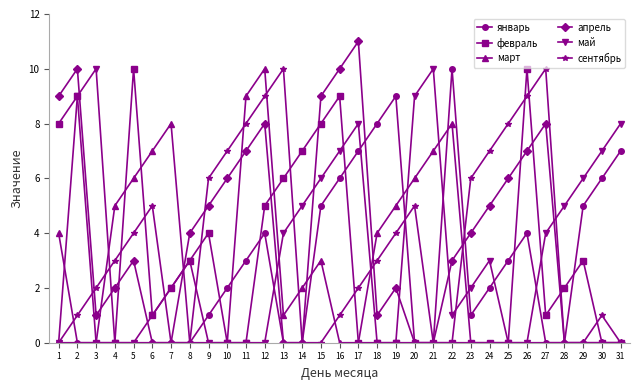

How many values in the сентябрь series are below 3?

15